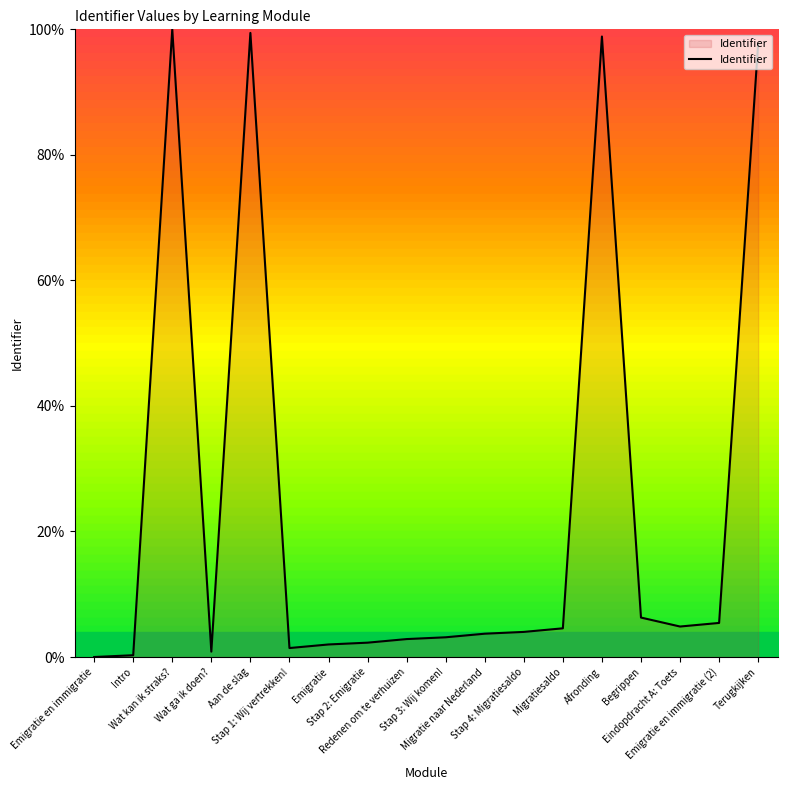

What is the difference between the maximum and minimum values?

100.0